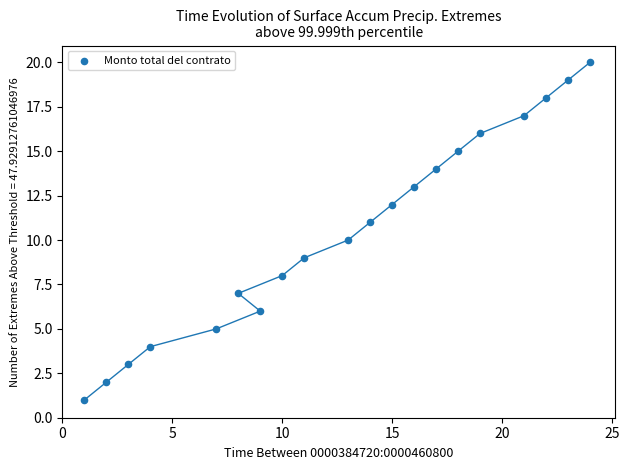

What is the range of Y values (max minus min)?

19